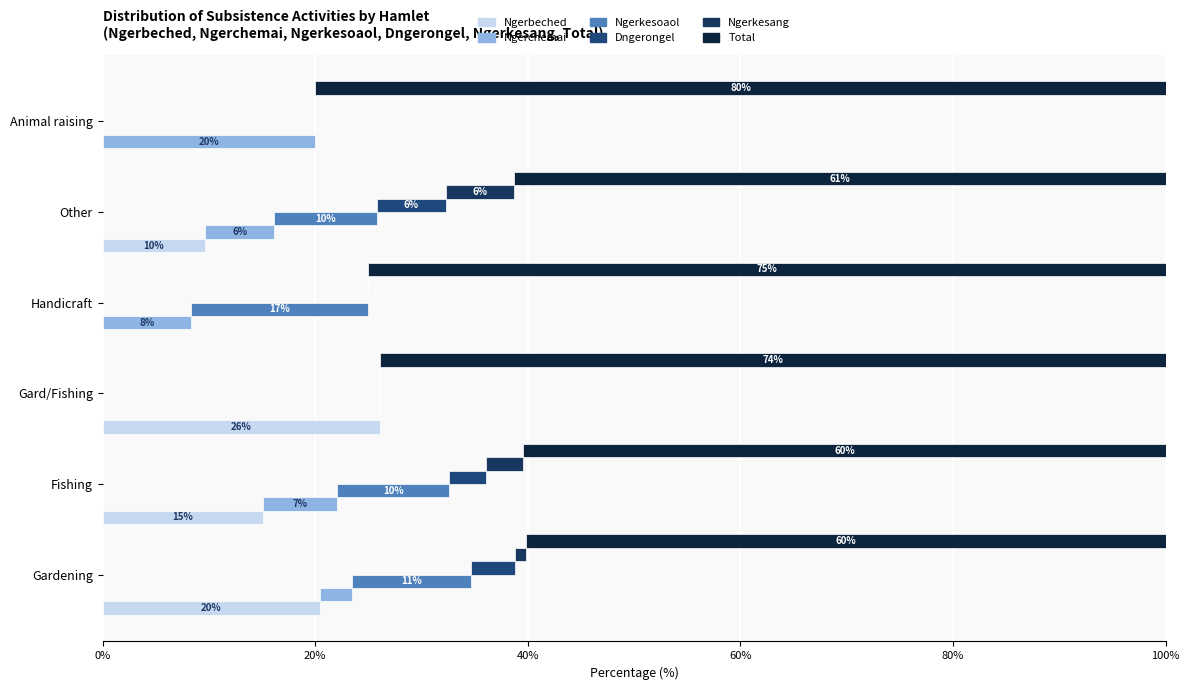

Is it true that Ngerchemai equals 6.5 at Other?

True